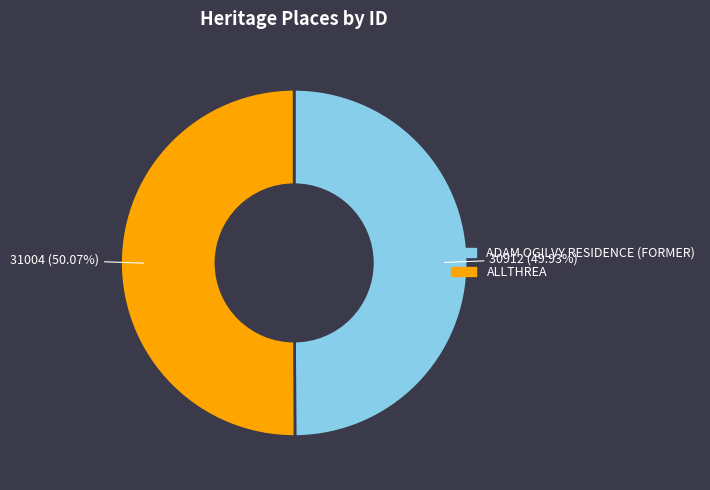

The ADAM OGILVY RESIDENCE (FORMER) slice represents 43% of the pie. True or false?

False